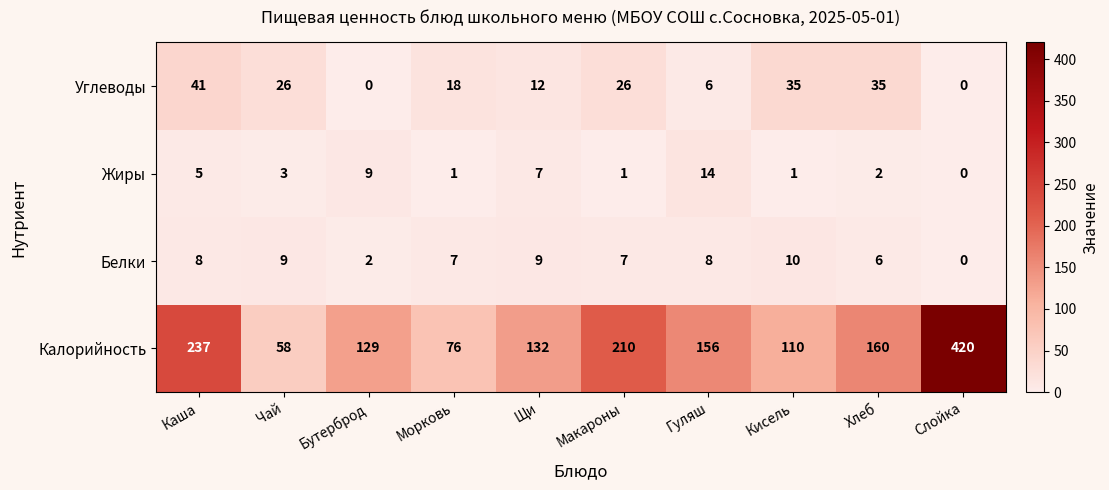

How many data points in Жиры are less than 3?

5